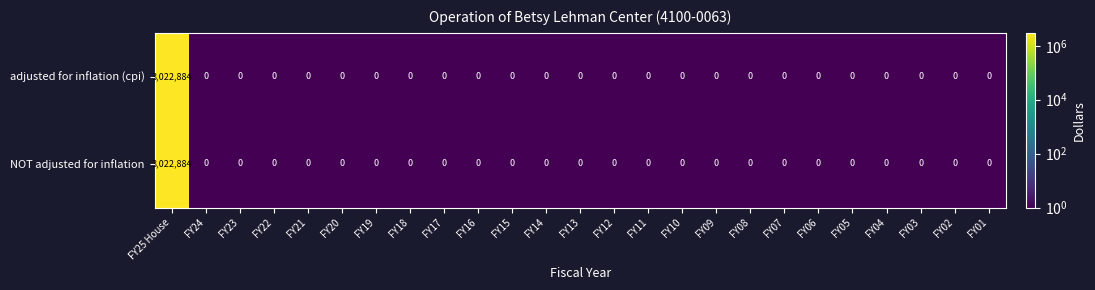

Which category has the highest value in the adjusted for inflation (cpi) series?

FY25 House